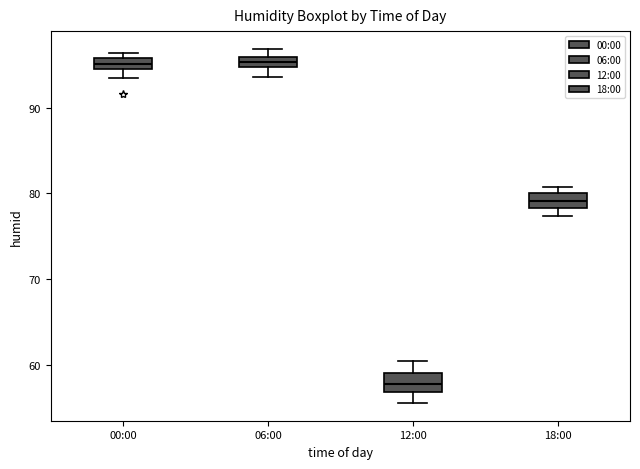

Where is the upper edge of the box for 18:00 on the y-axis? The values are not printed on the chart, so give them approximately, as read against the axis.

80